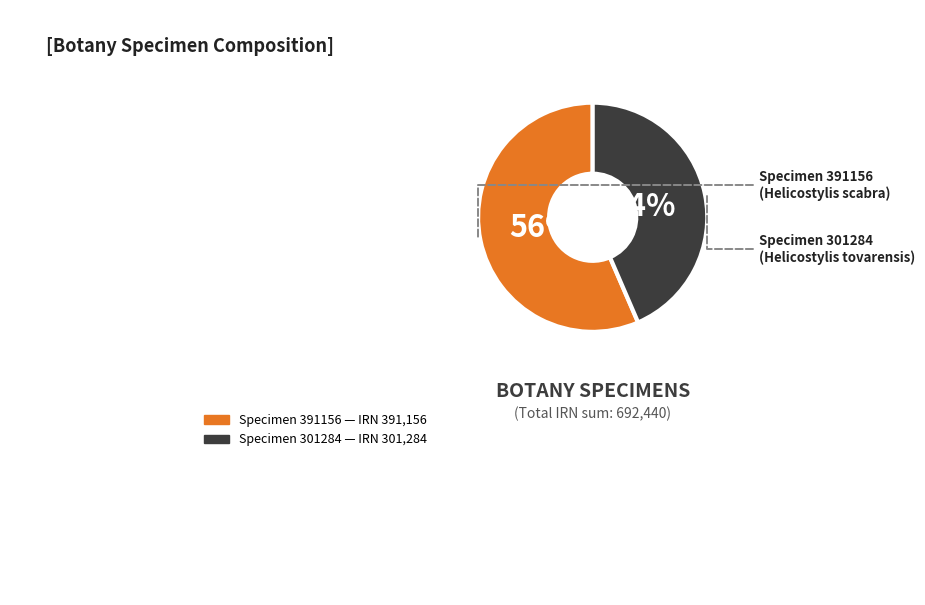

Is there a majority slice in this chart?

Yes